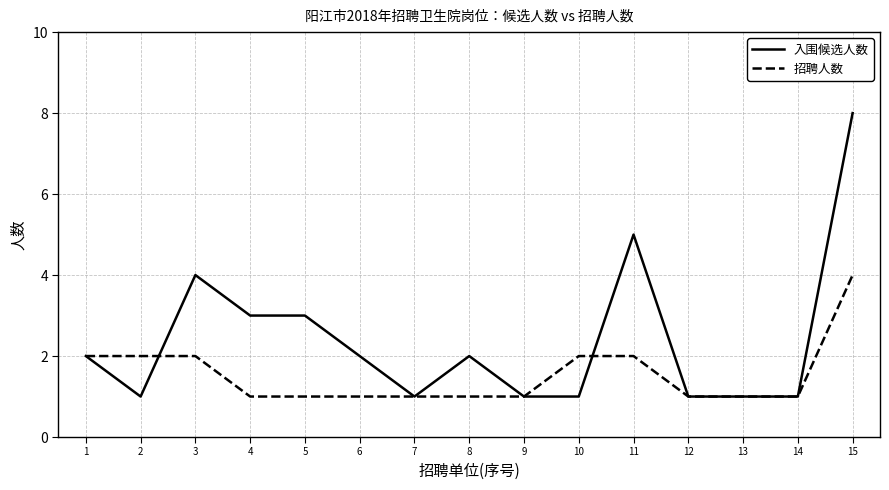

Which series changed the most between 2 and 15?

入围候选人数